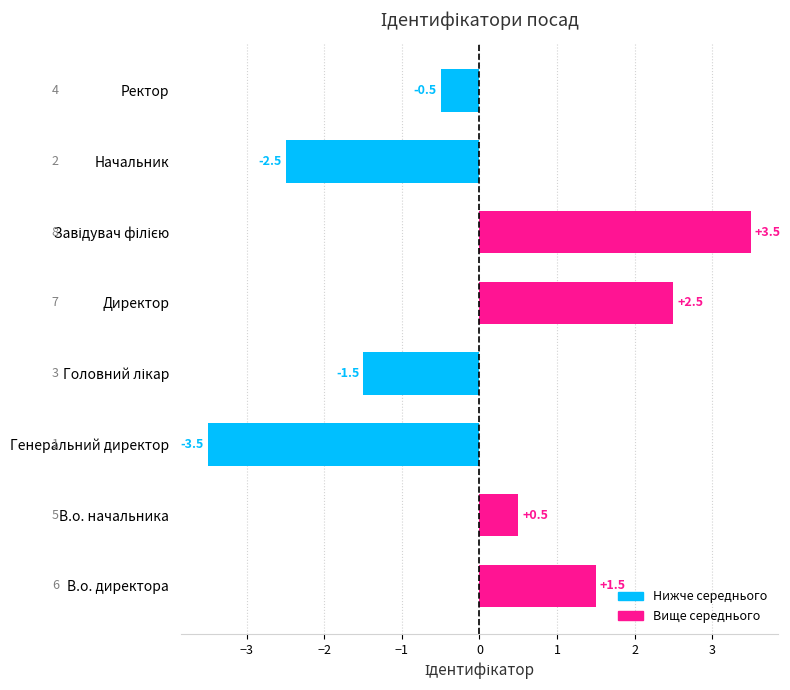

What is the greatest value displayed?

3.5